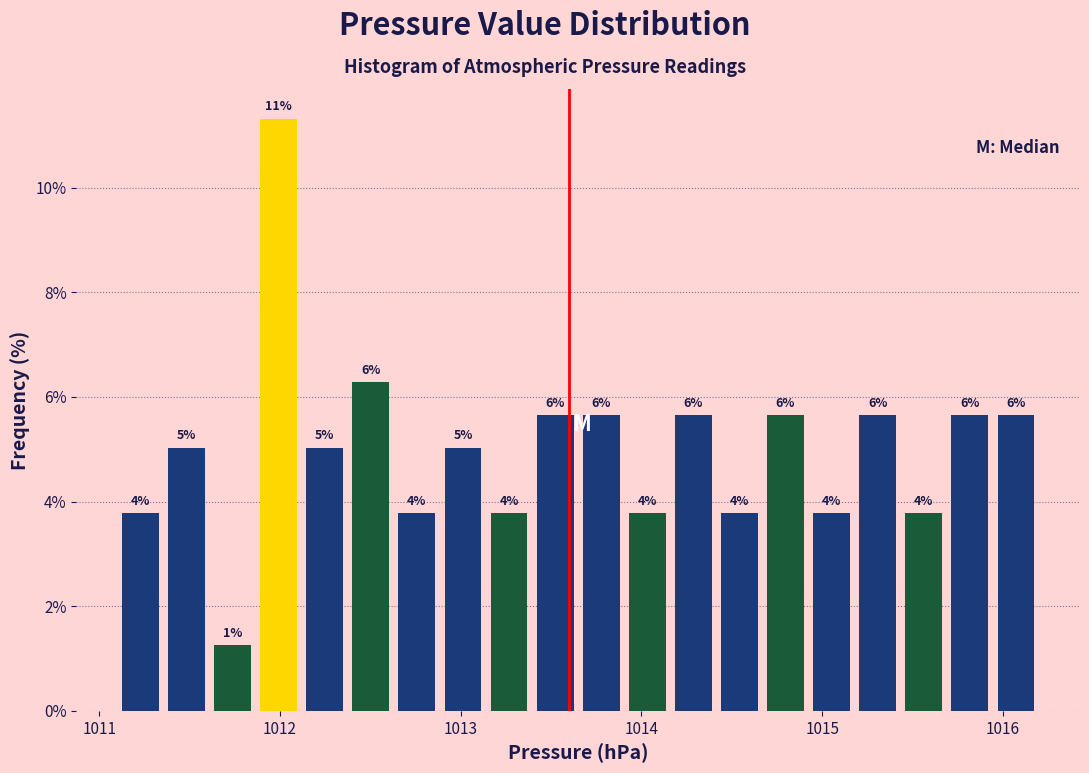

Read against the x-axis, roughly where is the centre of the tallest bar?

1012.0